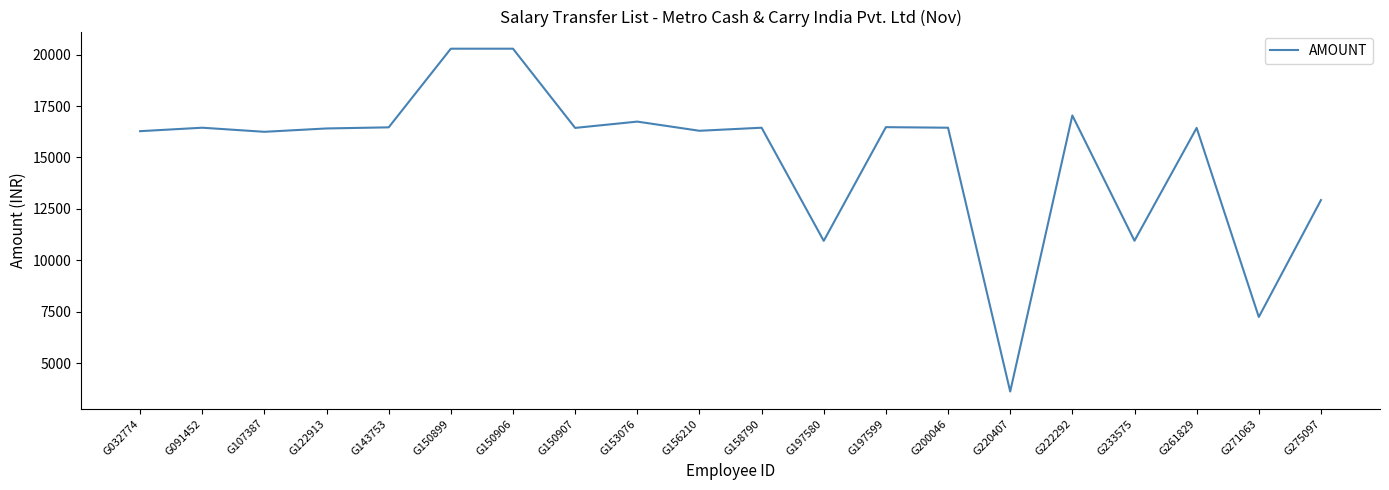

True or false: the data has more than 1 interior local peaks.

True